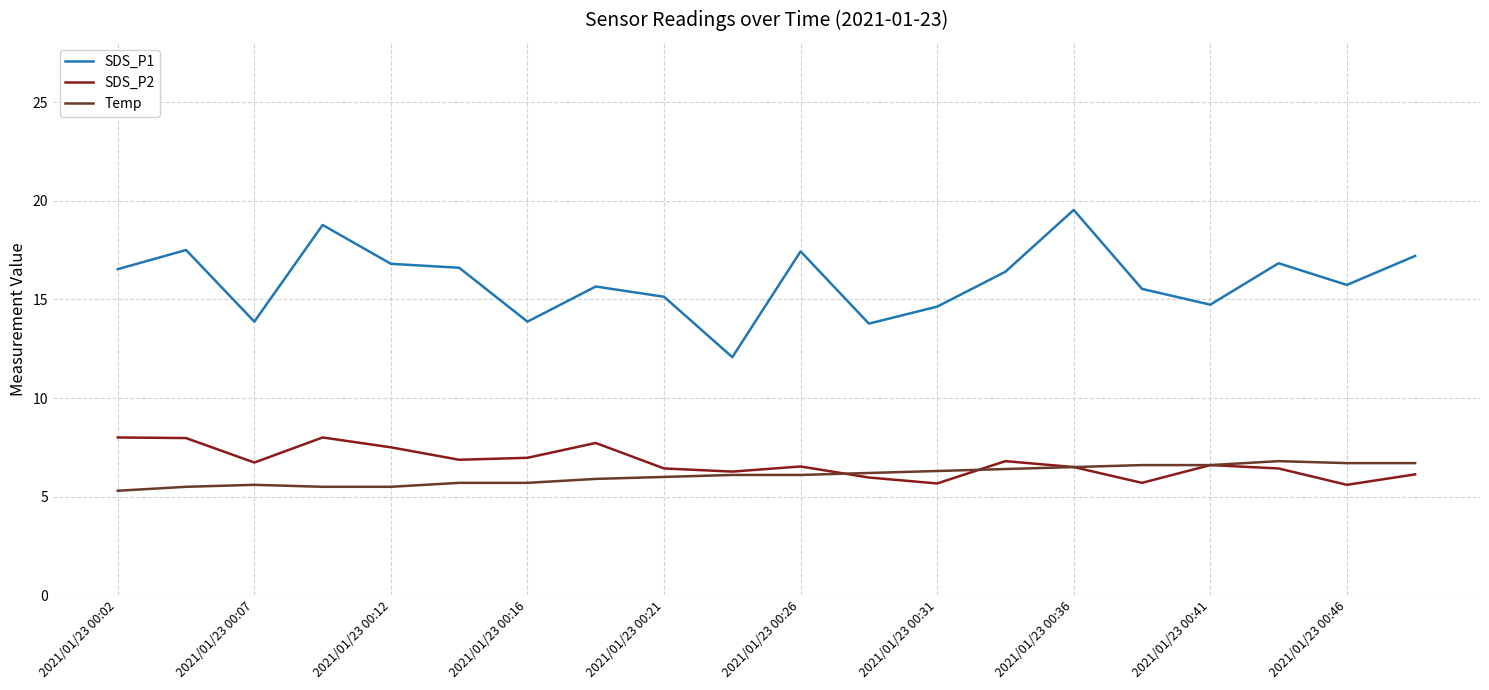

Which series has the widest spread of values?

SDS_P1